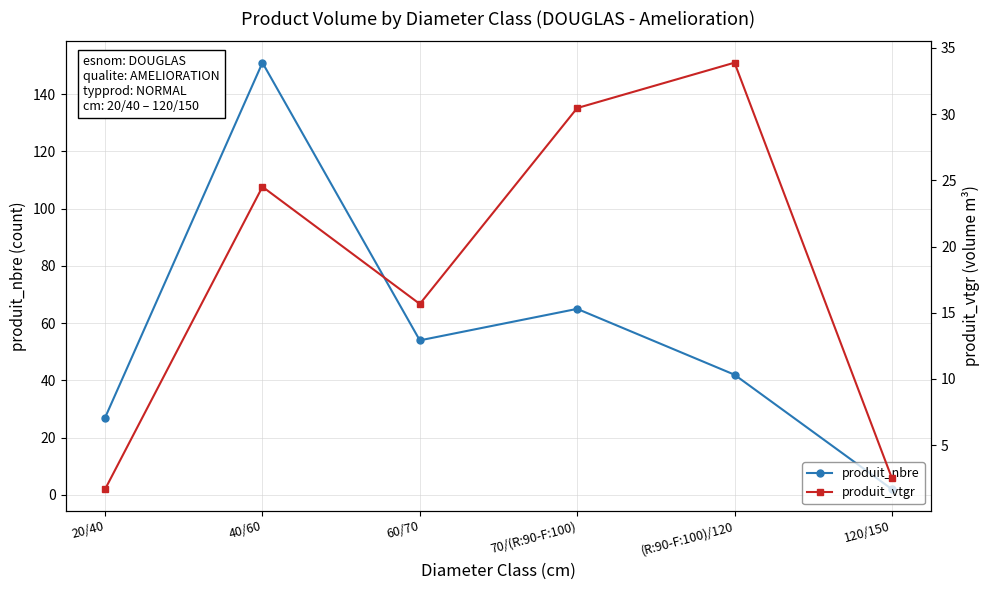

Reading right to left, what are all the values shown in this chart?

produit_nbre: 120/150=2.0	(R:90-F:100)/120=42.0	70/(R:90-F:100)=65.0	60/70=54.0	40/60=151.0	20/40=27.0
produit_vtgr: 120/150=2.5	(R:90-F:100)/120=33.9	70/(R:90-F:100)=30.5	60/70=15.7	40/60=24.5	20/40=1.7